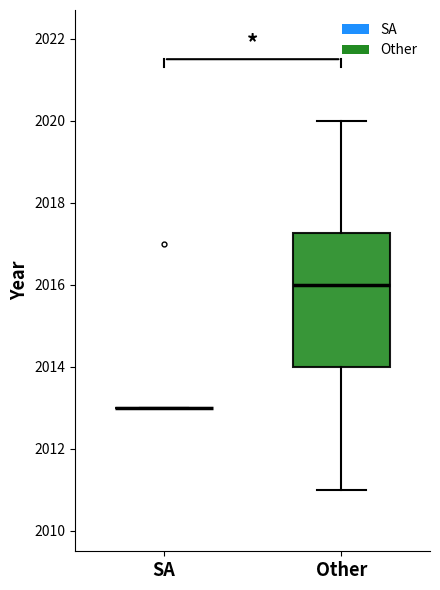

Which box is the tallest, from its lower edge to its upper edge?

Other